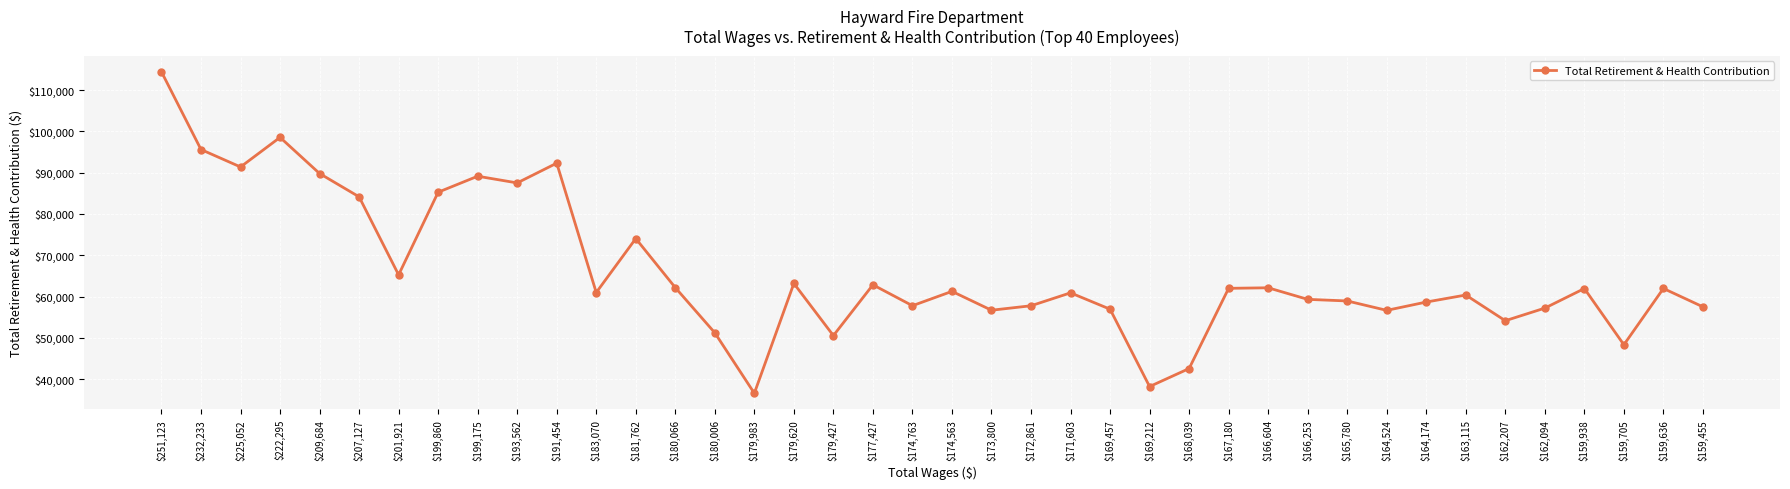

What is the ratio of the value at $165,780 to the value at $209,684?

0.7